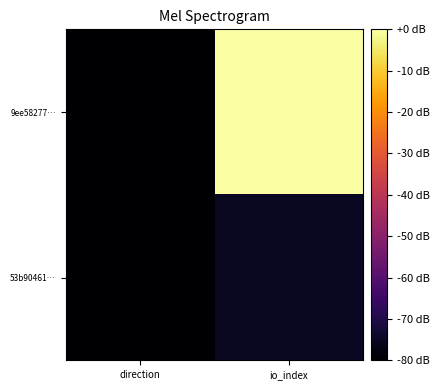

Reading left to right, what are all the values shown in this chart?

9ee58277…: direction=-80.0	io_index=-0.0
53b90461…: direction=-79.6	io_index=-74.9